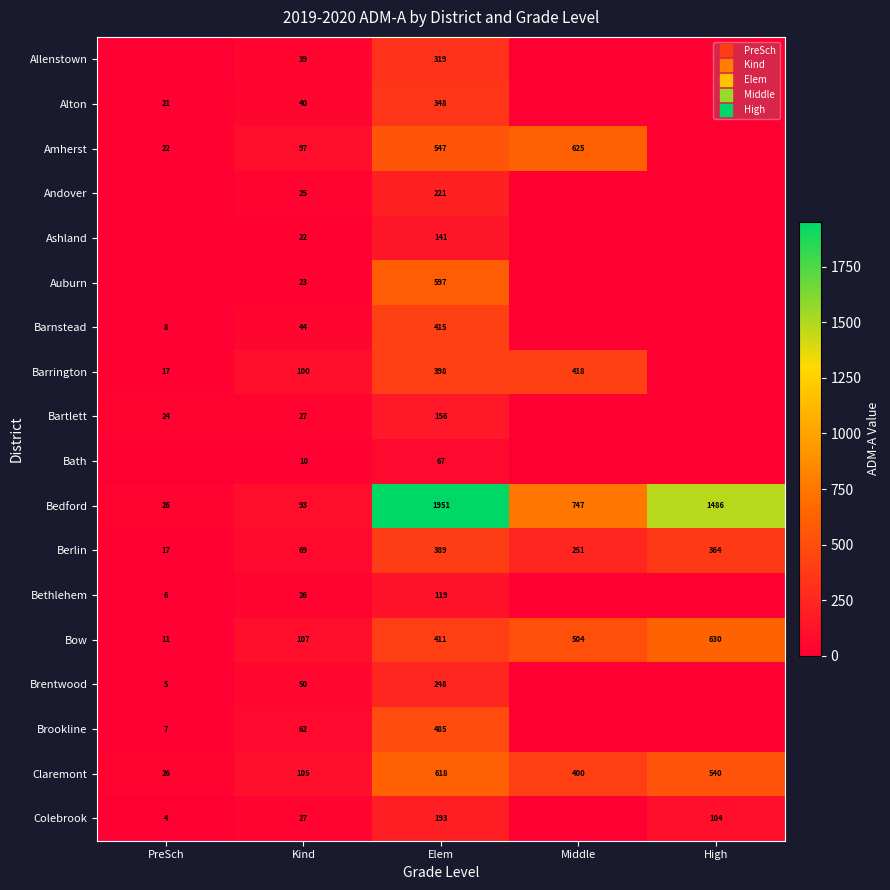

List the series in order of their peak value, lowest first.

Bath, Bethlehem, Ashland, Bartlett, Colebrook, Andover, Brentwood, Allenstown, Alton, Berlin, Barnstead, Barrington, Brookline, Auburn, Claremont, Amherst, Bow, Bedford